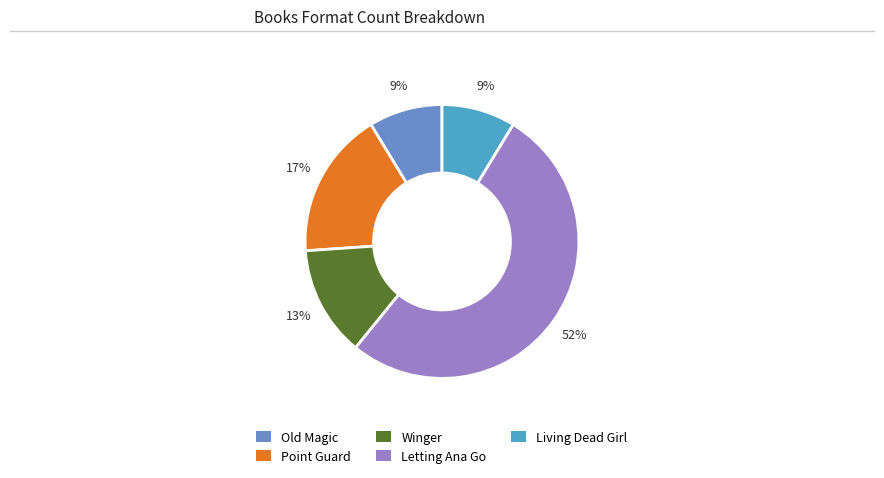

Is there any slice that represents more than half of the pie?

Yes